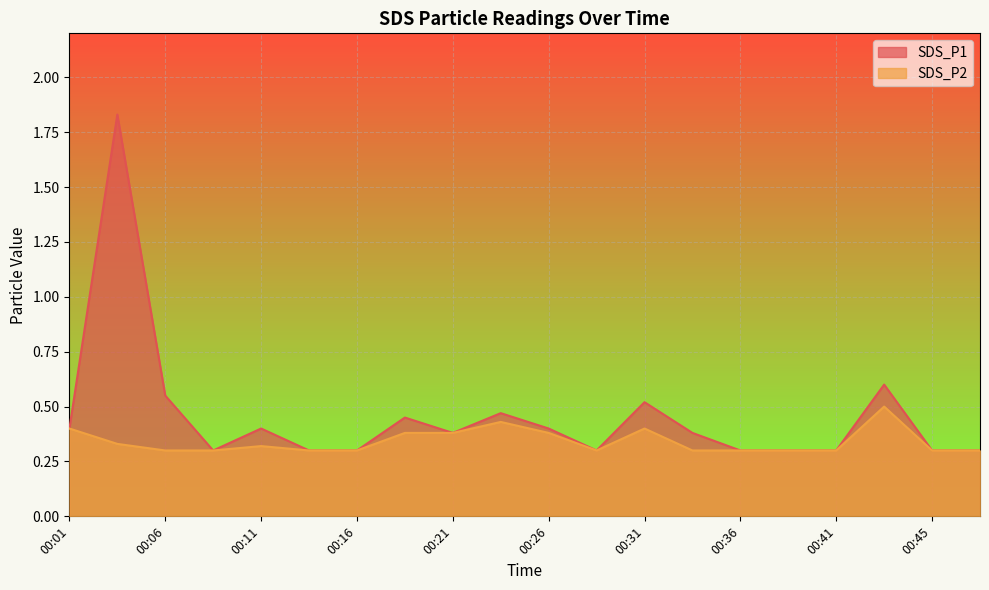

What is the highest value of the SDS_P1 series?

1.8